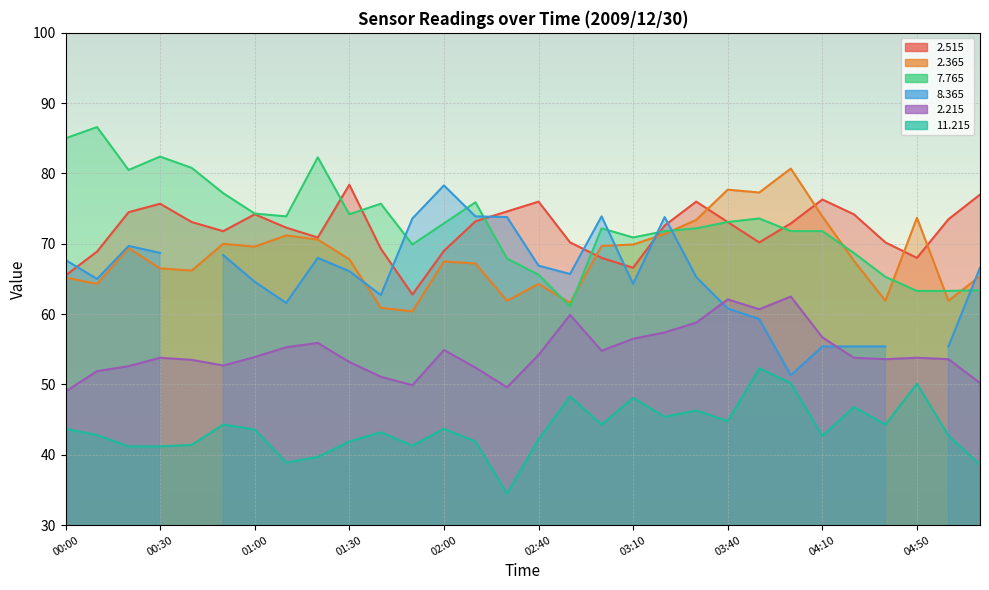

True or false:  11.215 and   2.515 intersect in this chart.

False